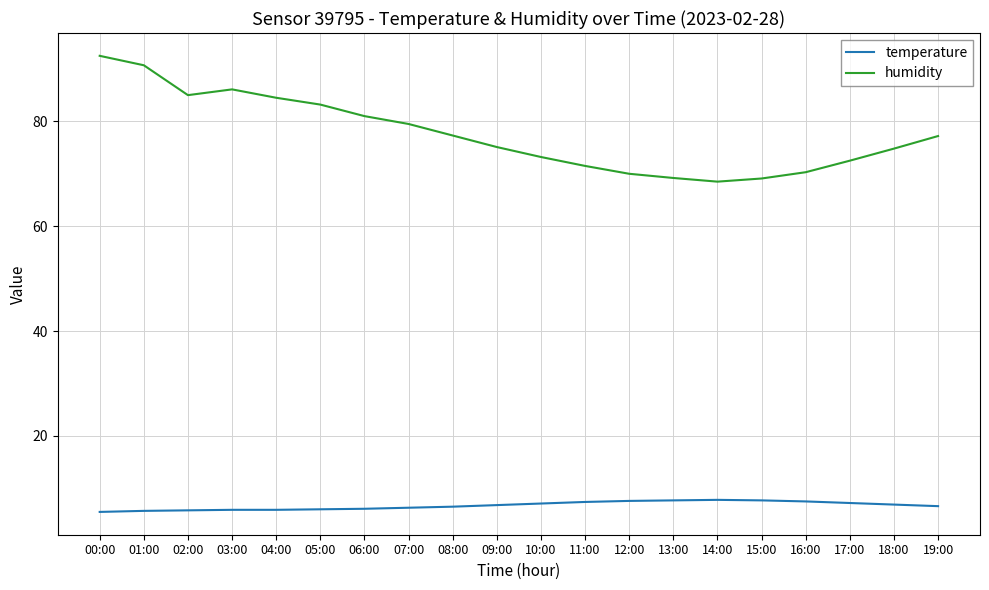

Does the chart display data point markers on the line(s)?

No